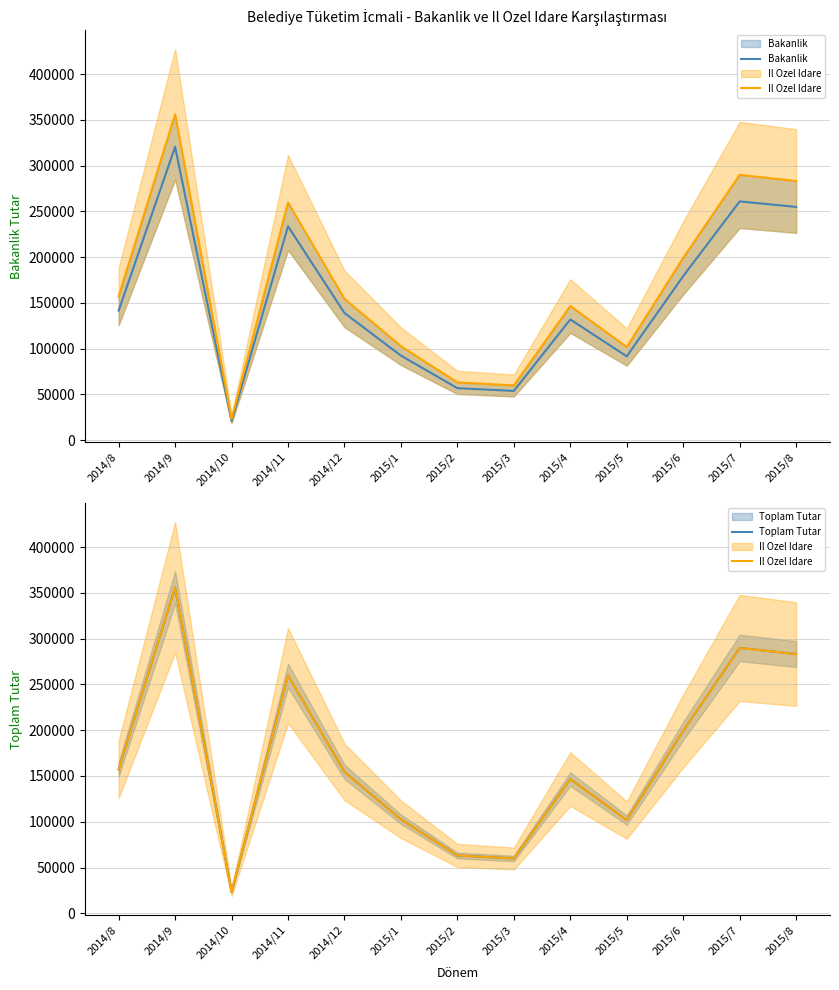

In Il Ozel Idare, how many points are lower than both neighbors (excluding endpoints)?

3